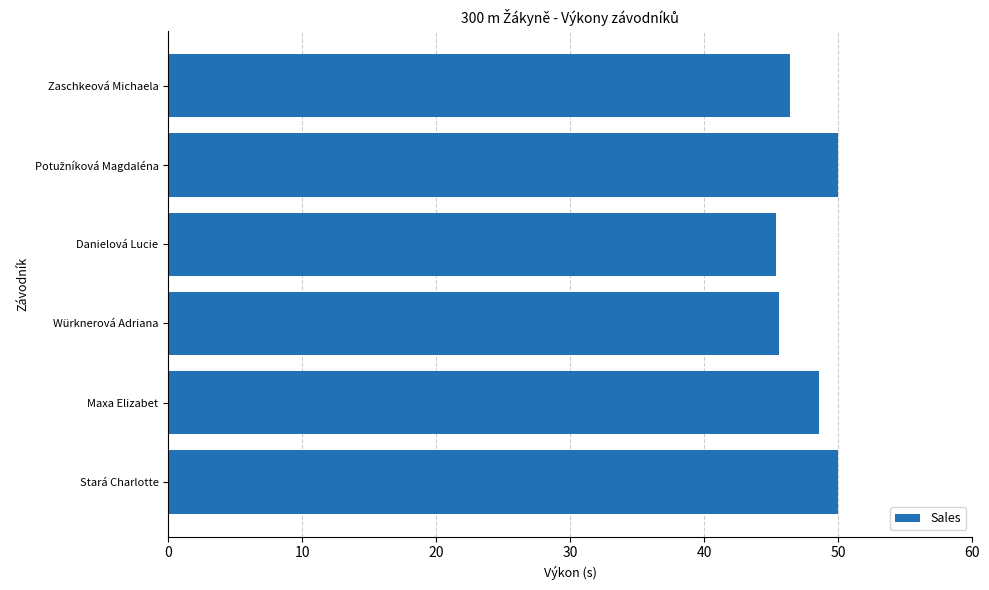

What is the change in value from Zaschkeová Michaela to Stará Charlotte?

+3.6